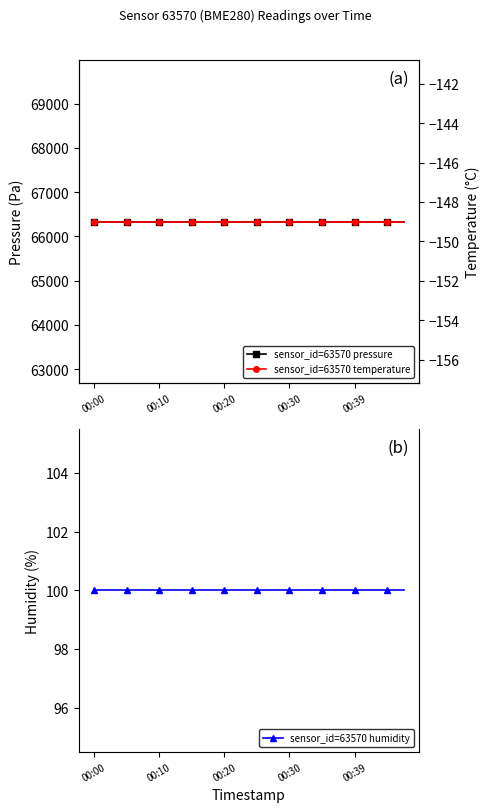

Rank the series at 5 from highest to lowest value.

sensor_id=63570 pressure, sensor_id=63570 humidity, sensor_id=63570 temperature